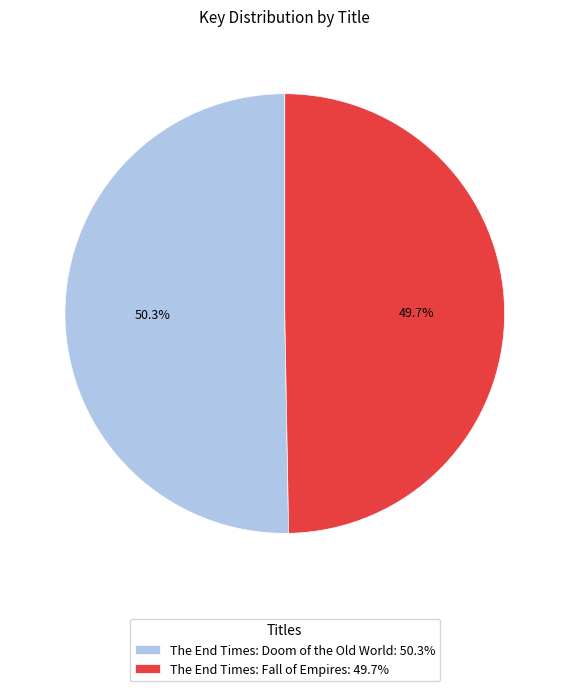

Combined, what portion of the pie is The End Times: Doom of the Old World and The End Times: Fall of Empires?

100.0%